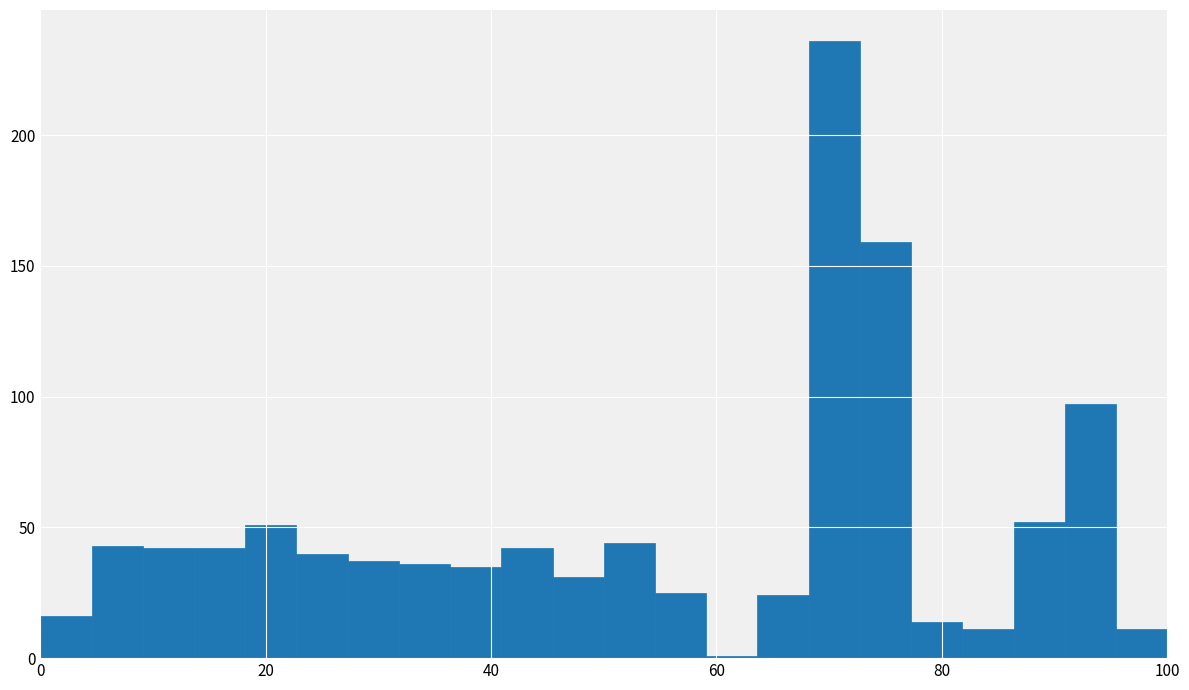

Read against the x-axis, roughly where is the centre of the tallest bar?

70